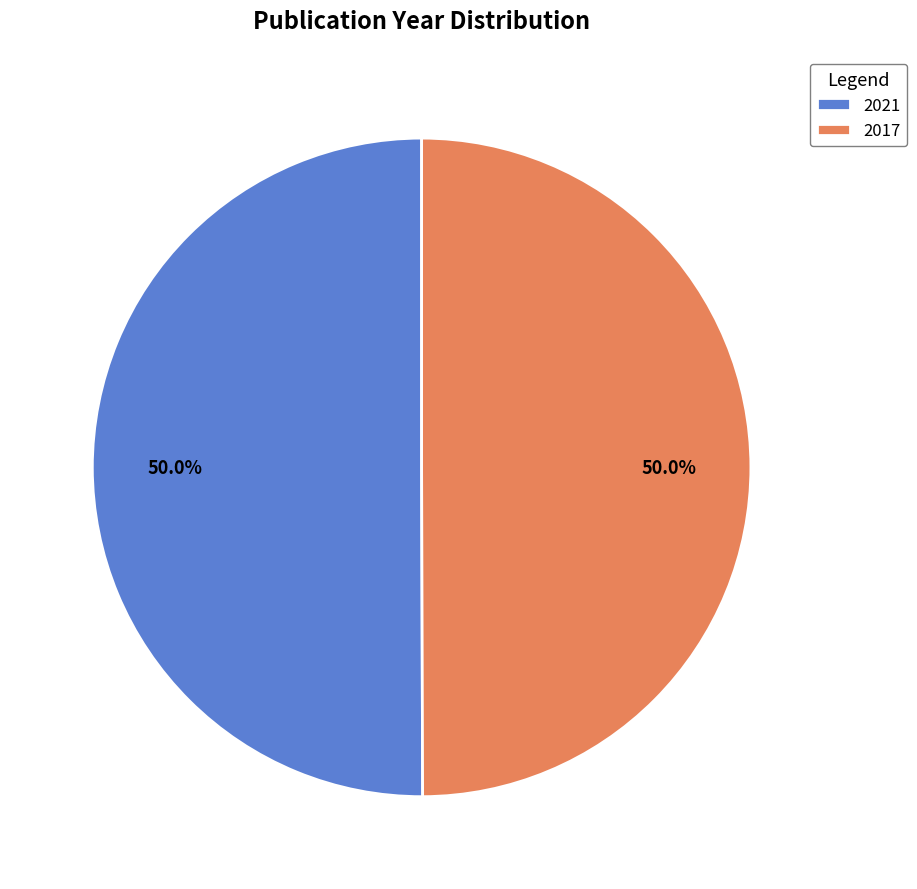

What percentage do 2017 and 2021 together represent?

100.0%